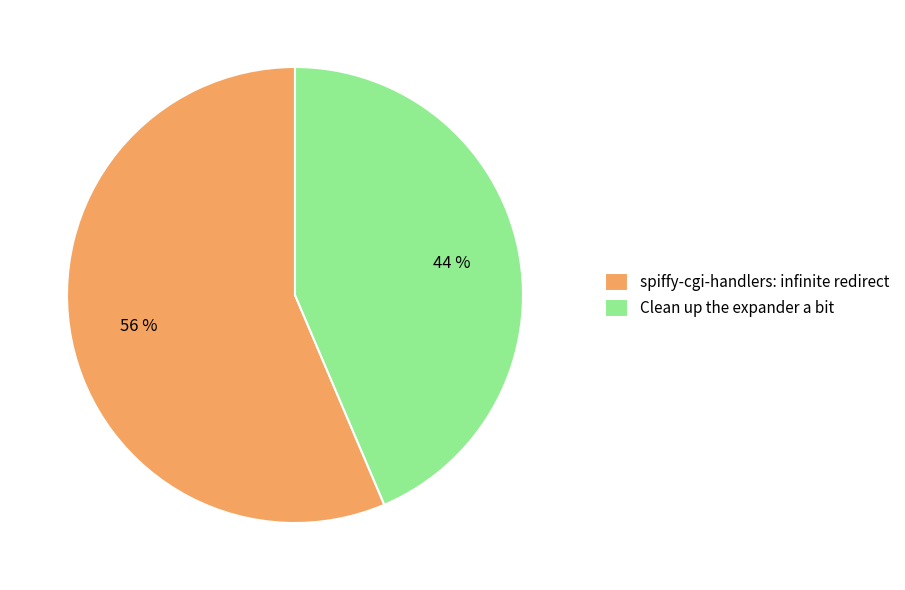

Rank the categories by value from lowest to highest.

Clean up the expander a bit, spiffy-cgi-handlers: infinite redirect